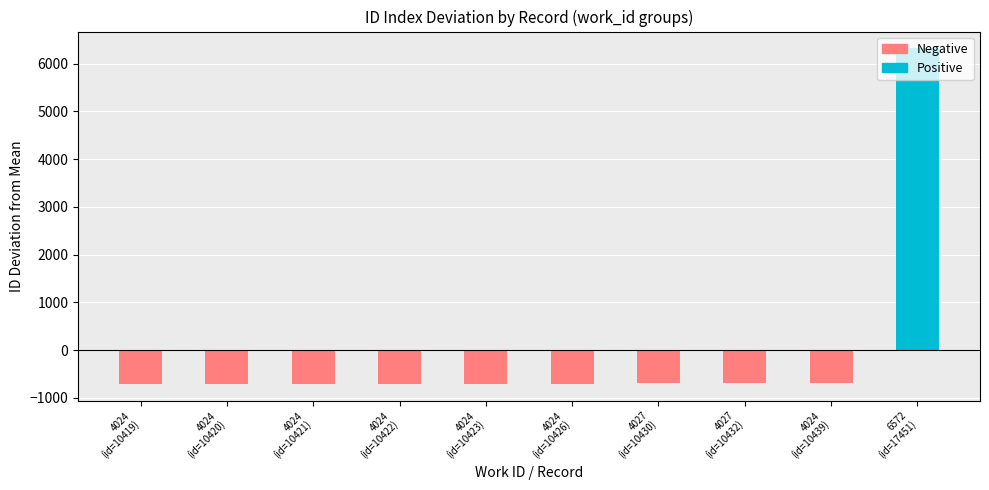

How many data points are above 10426?

4